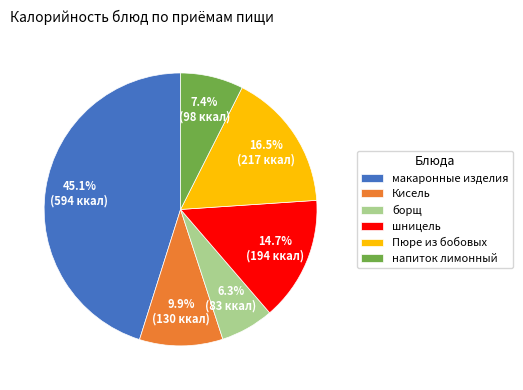

Is the sum of Пюре из бобовых and напиток лимонный greater than half?

No